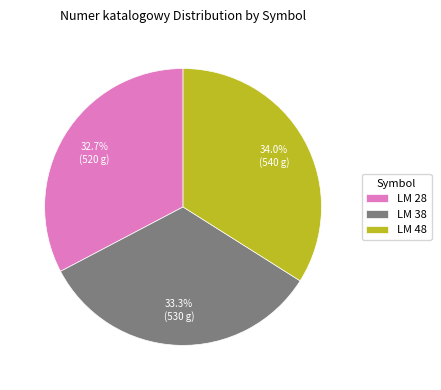

Between LM 38 and LM 48, which is larger?

LM 48